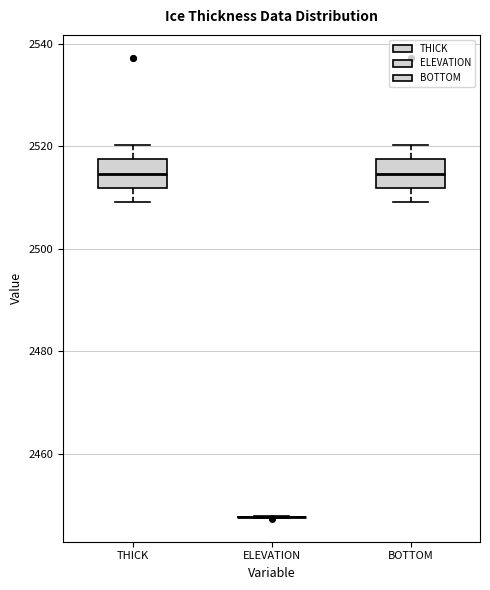

Reading left to right, transcribe this box plot: for each box, give where its median line is, the range the box spans, and where its two whiskers end, as read against the y-axis. The values are not printed on the chart, so give them approximately, as read against the axis.

THICK: median 2514, box 2512 to 2518, whiskers 2510 to 2520
ELEVATION: box collapsed to a line at 2448, whiskers 2448 to 2448
BOTTOM: median 2514, box 2512 to 2518, whiskers 2510 to 2520